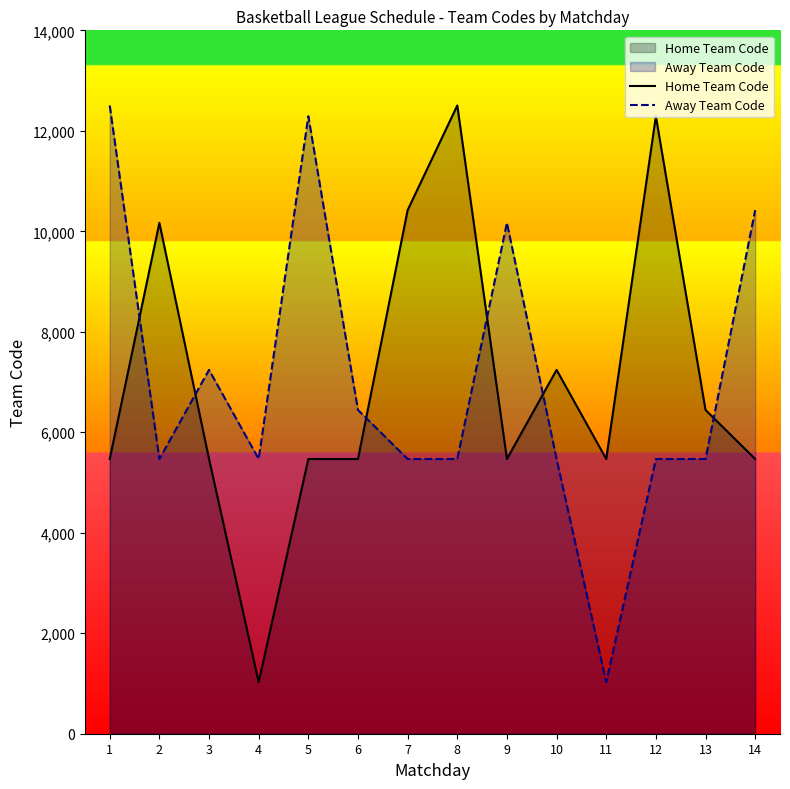

What is the average value of the Home Team Code series?

7026